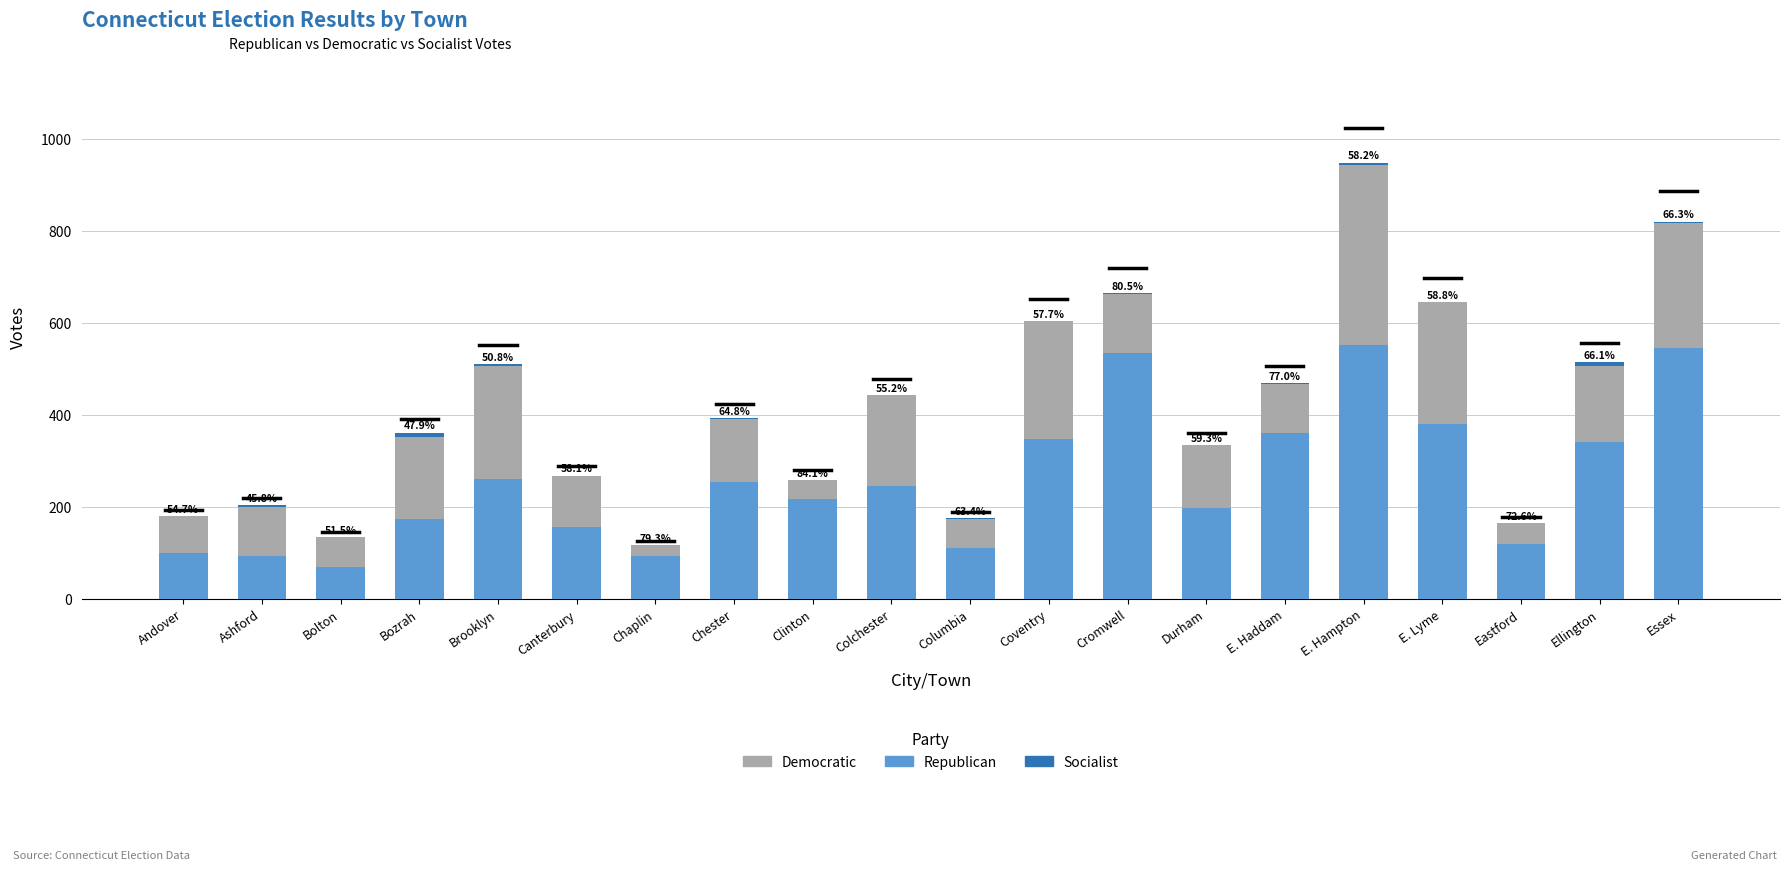

Is it true that Republican equals 69 at Bolton?

True